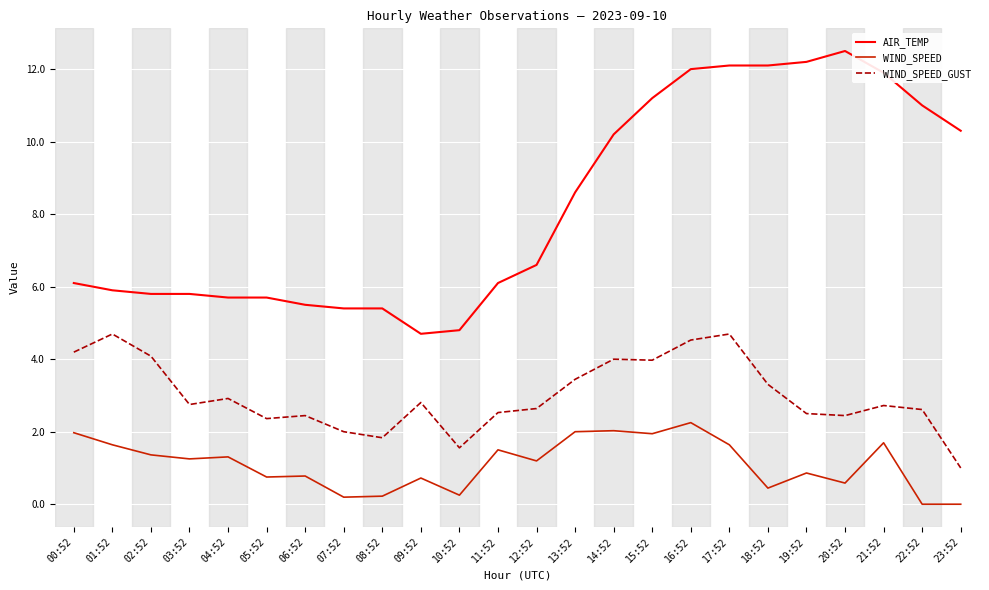

Which category has the highest value across all series?

20:52